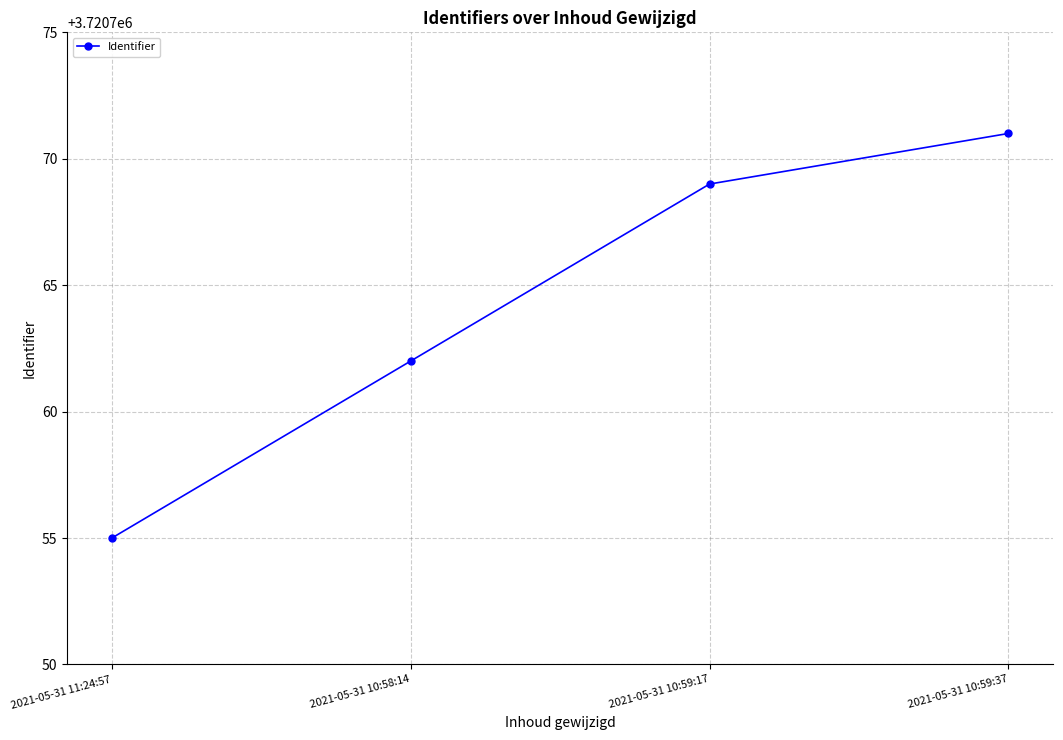

What is the approximate value at 2021-05-31 10:59:17, to the nearest 5?

3720770